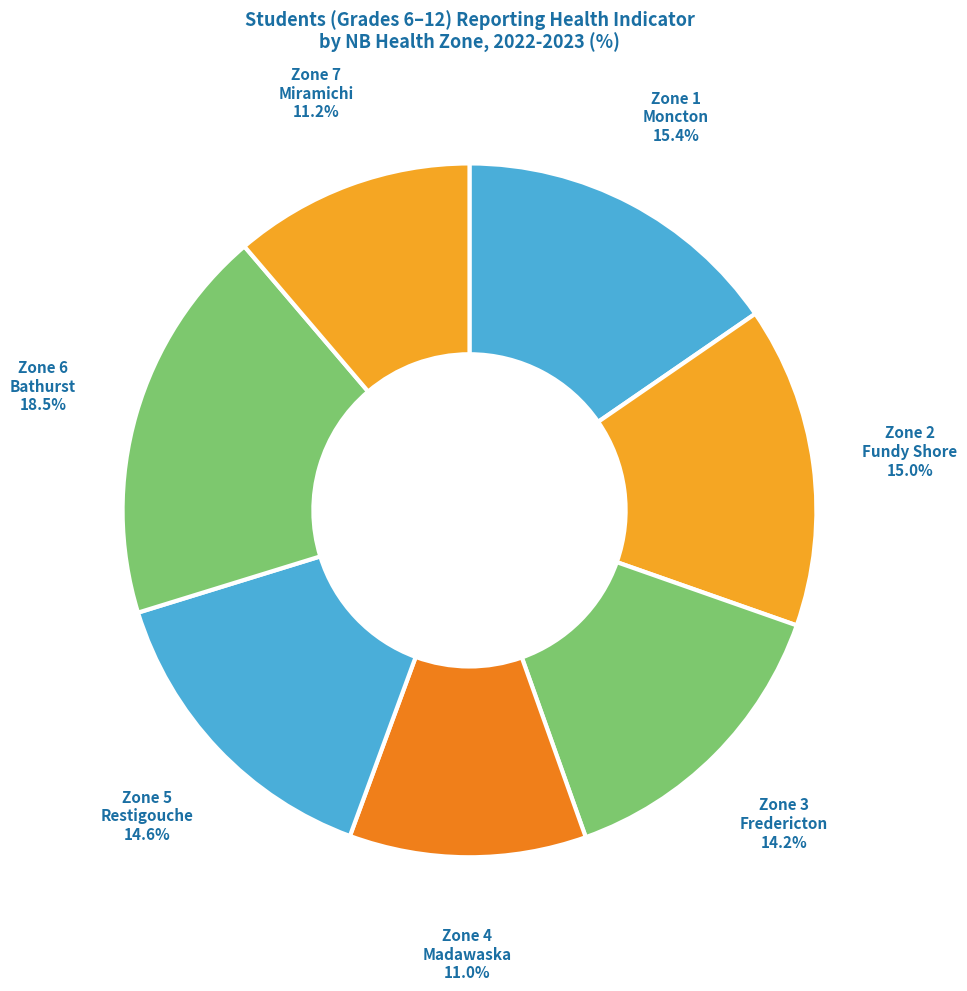

What is the largest slice in the pie chart?

Zone 6 Bathurst